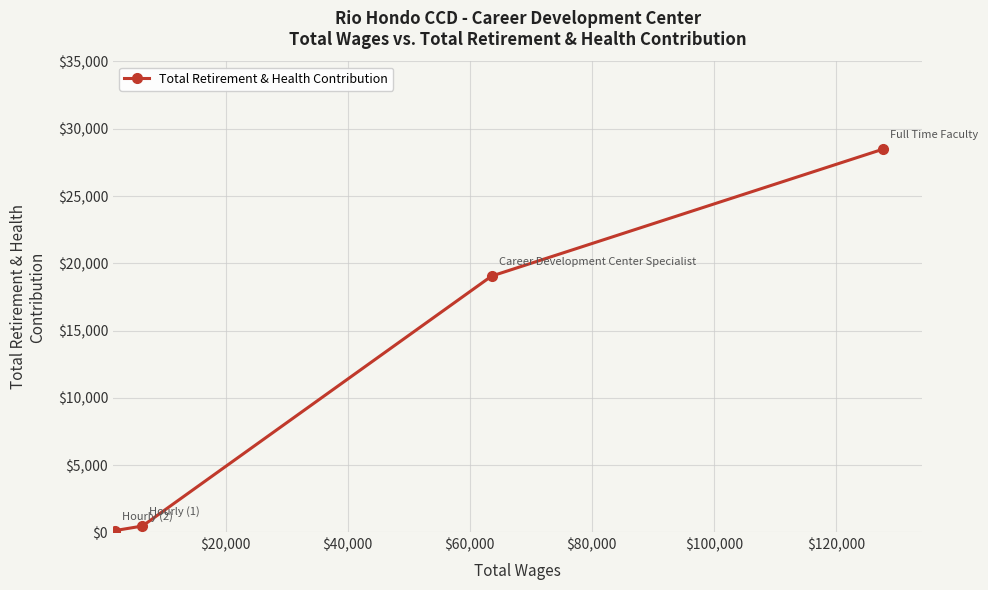

What is the difference between the maximum and minimum values?

28352